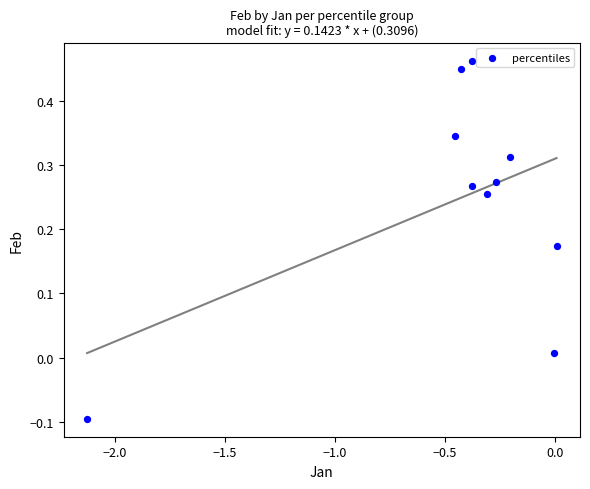

What is the range of X values (max minus min)?

2.1